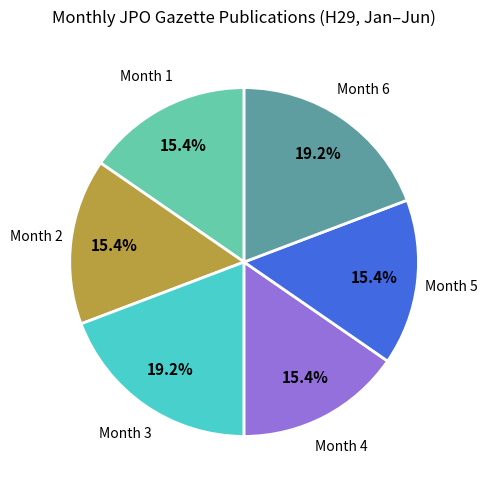

Is there any slice that represents more than half of the pie?

No